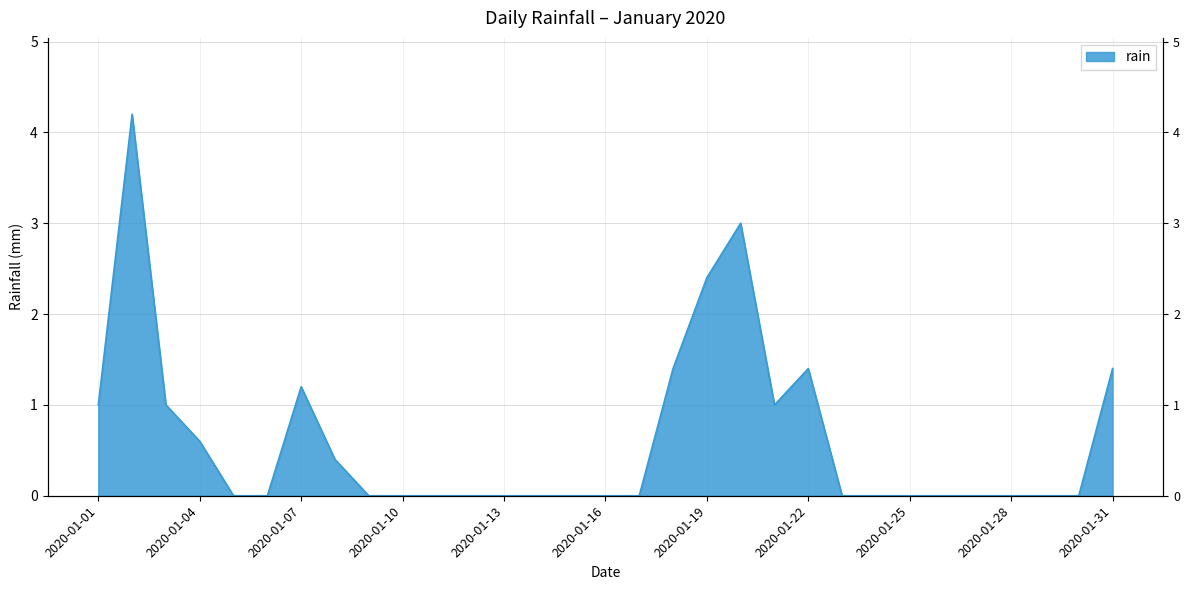

How many values are above zero?

12